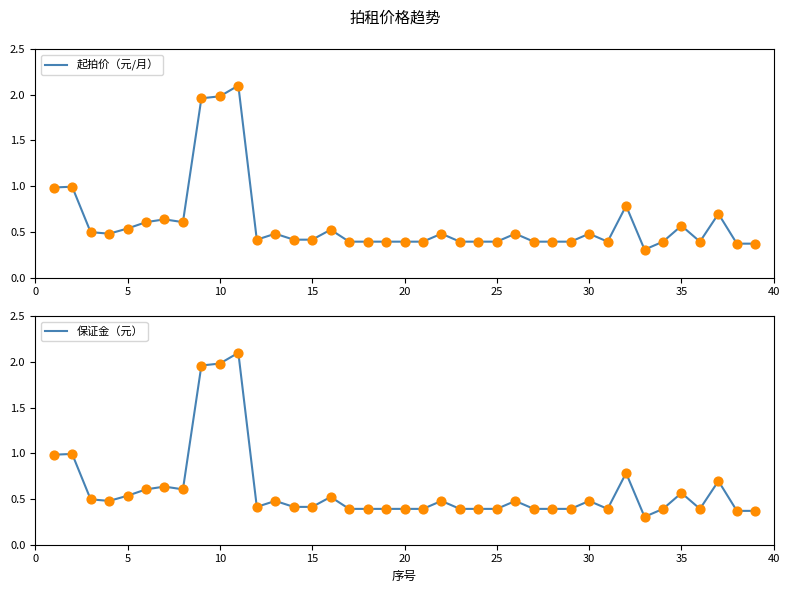

Is the value of 保证金（元） at 21 greater than the value of 起拍价（元/月） at 30?

No